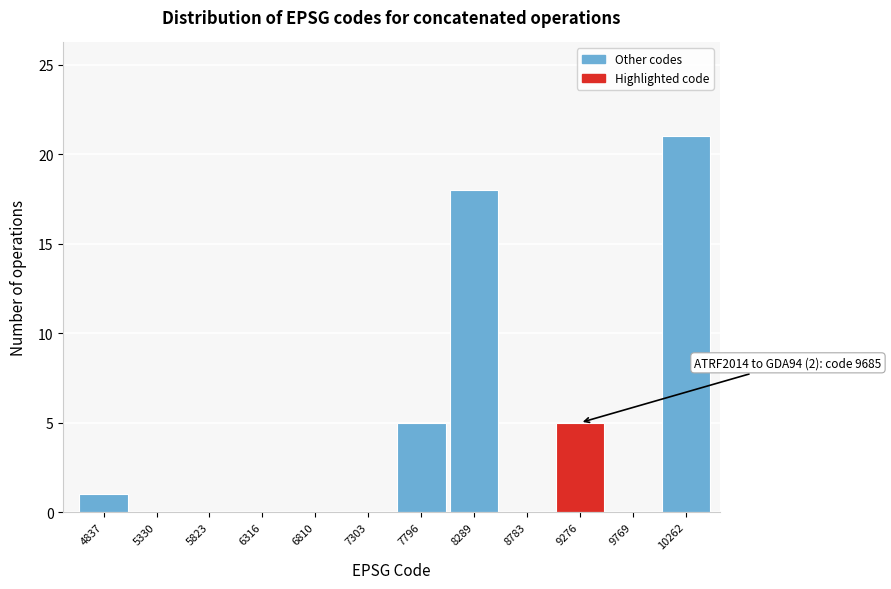

What is the sum of all values?

50